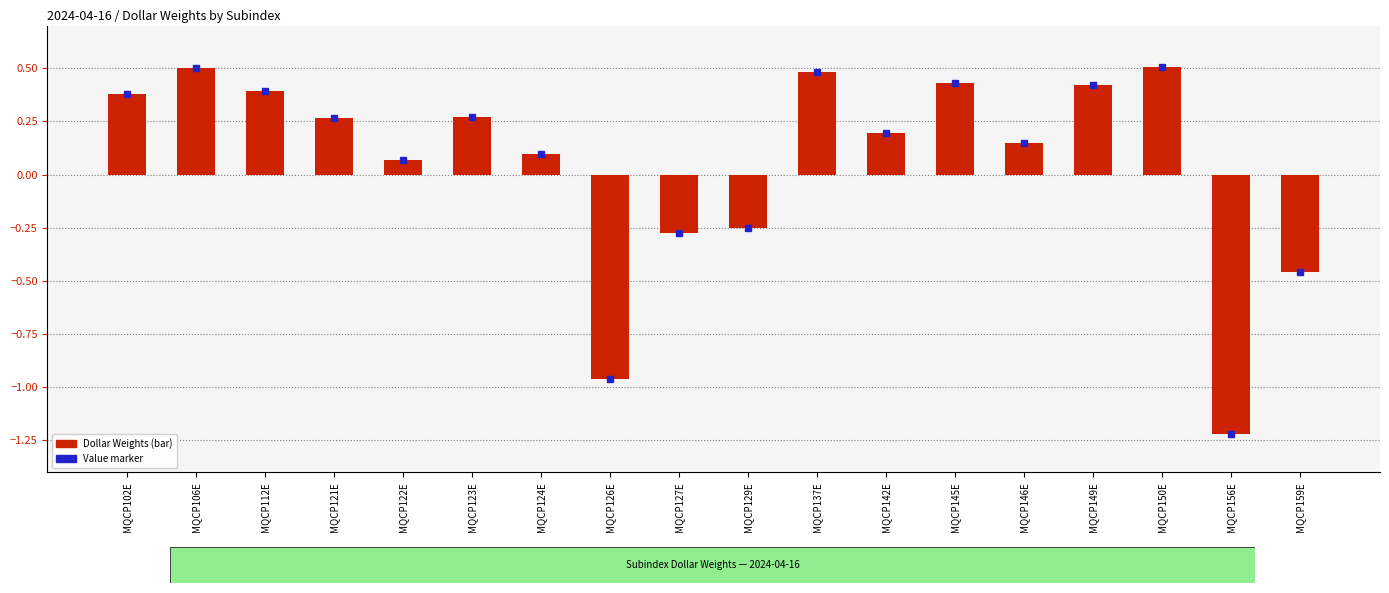

How many series are shown in this chart?

1